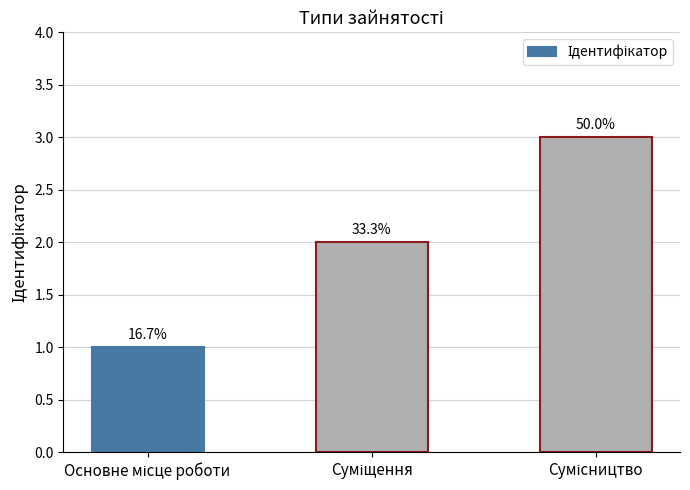

Reading left to right, list all the values displayed in this chart.

Основне місце роботи=1	Суміщення=2	Сумісництво=3